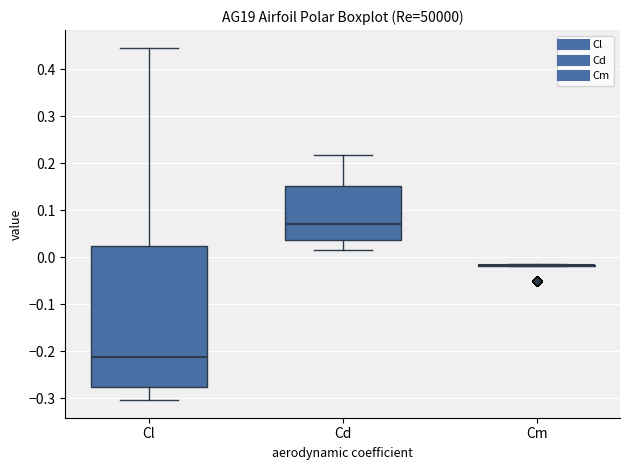

Which box is the tallest, from its lower edge to its upper edge?

Cl